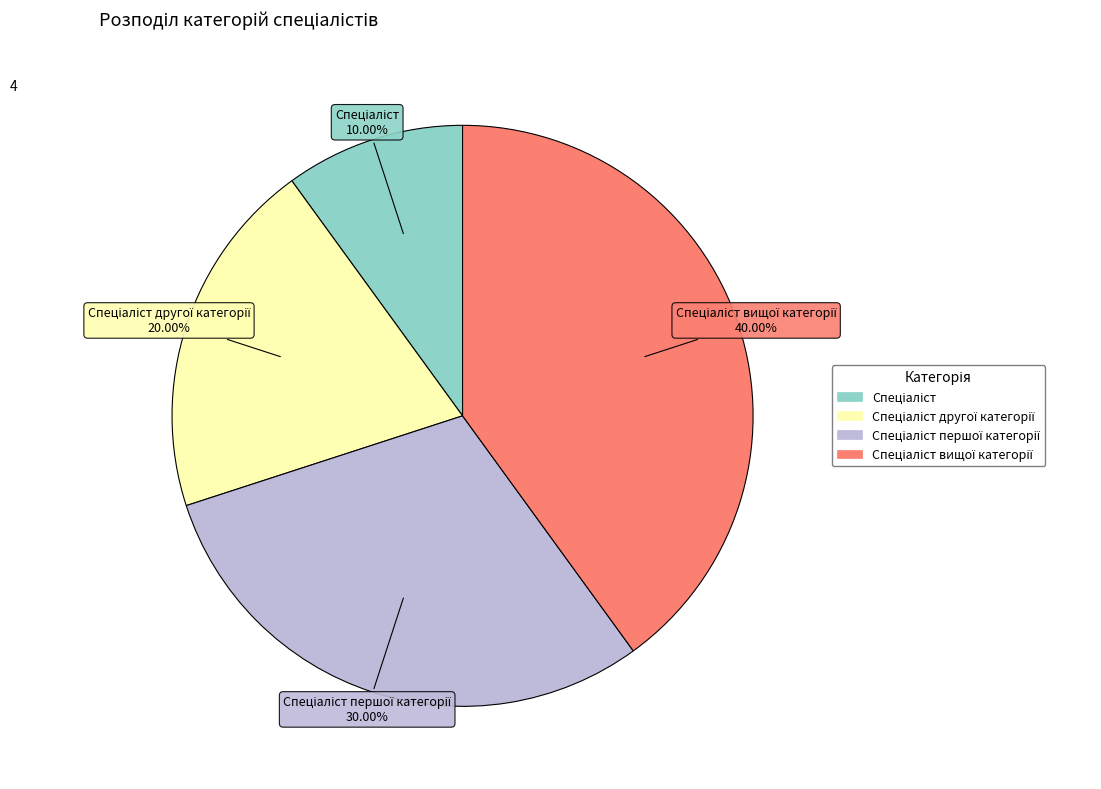

Does any single category account for the majority?

No